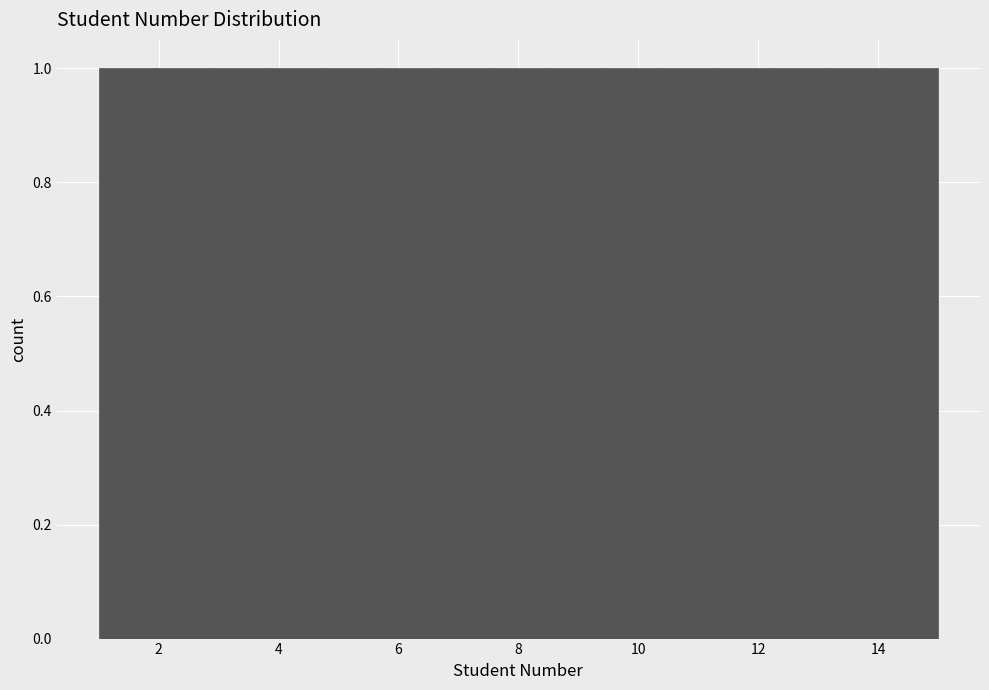

Reading left to right, transcribe this chart: for each bar, give the range it covers on the x-axis and its height. Neither the bar edges nor the heights are printed on the chart, so give them approximately, as read against the axes.

1.0 to 2.0: 1
2.0 to 2.8: 1
2.8 to 3.8: 1
3.8 to 4.8: 1
4.8 to 5.6: 1
5.6 to 6.6: 1
6.6 to 7.6: 1
7.6 to 8.4: 1
8.4 to 9.4: 1
9.4 to 10.4: 1
10.4 to 11.2: 1
11.2 to 12.2: 1
12.2 to 13.2: 1
13.2 to 14.0: 1
14.0 to 15.0: 1